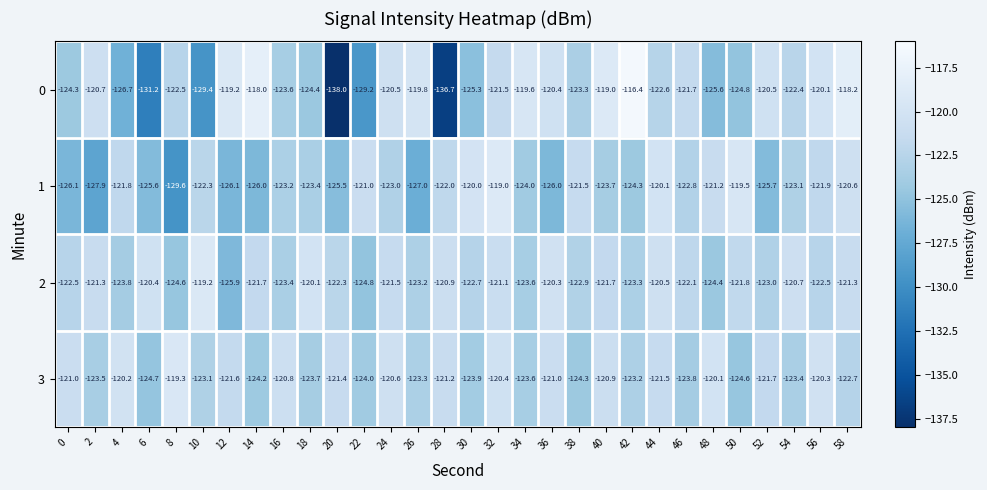

The 1 series shows -198.5 at 6. True or false?

False